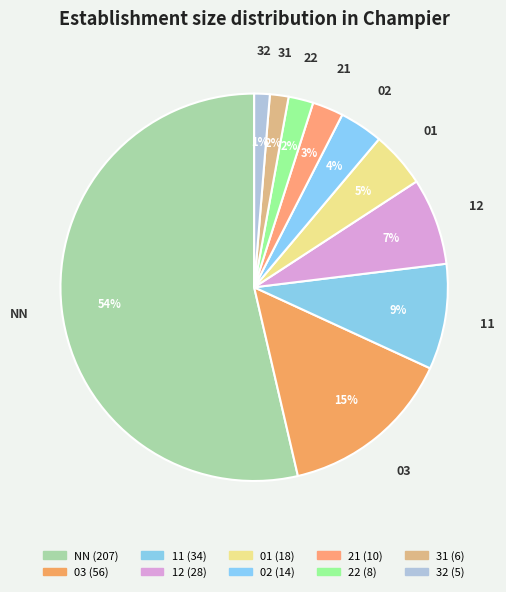

What is the majority slice?

NN